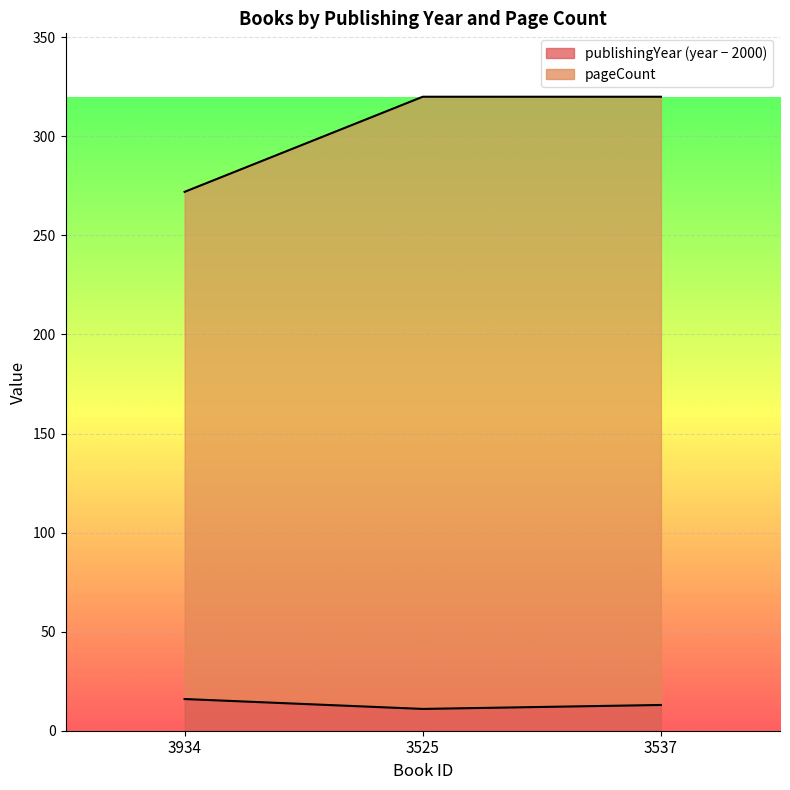

Between 3934 and 3525, which series saw the biggest shift?

pageCount